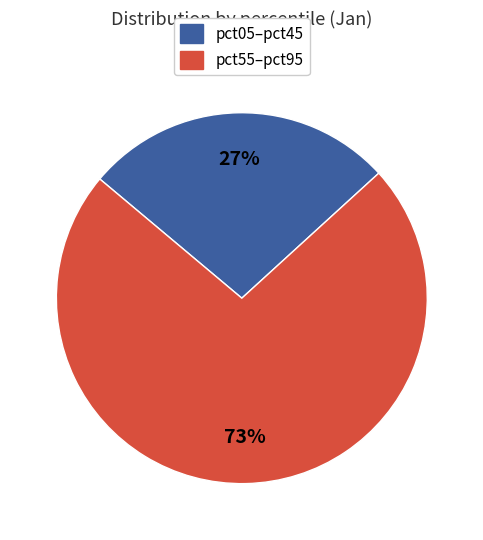

To the nearest percent, what portion does pct55–pct95 represent?

73%